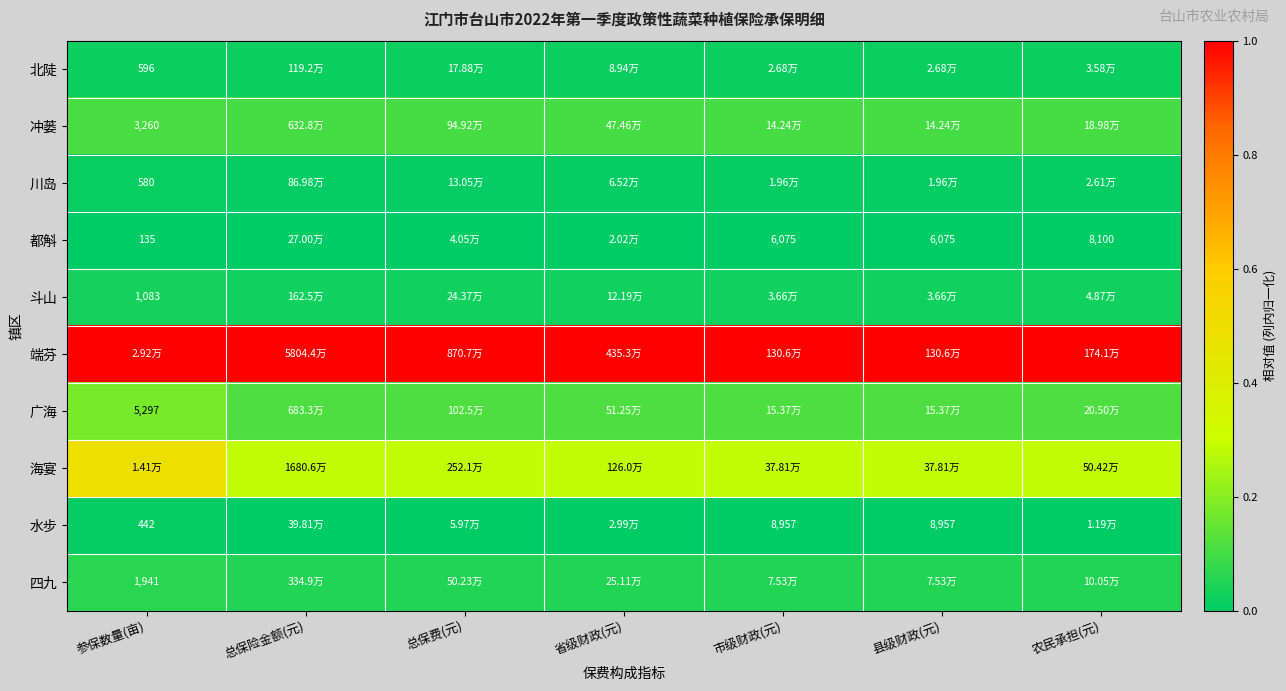

Which category has the highest value in the 海宴 series?

参保数量(亩)